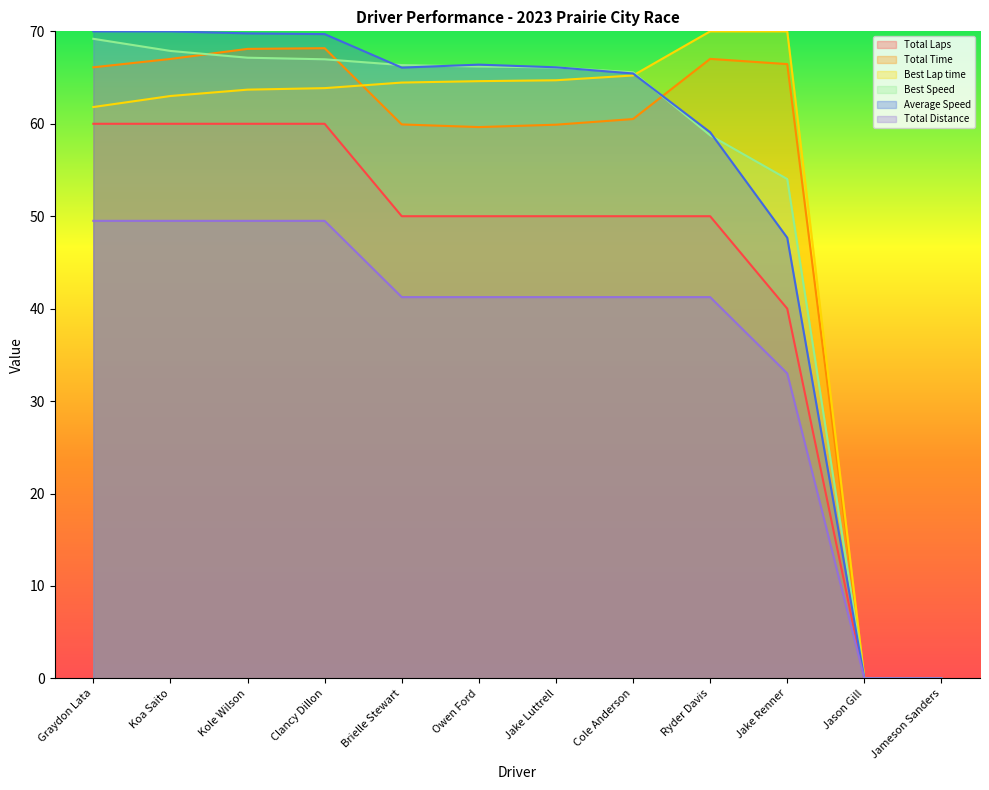

At which category is the sum across all series the highest?

Kole Wilson